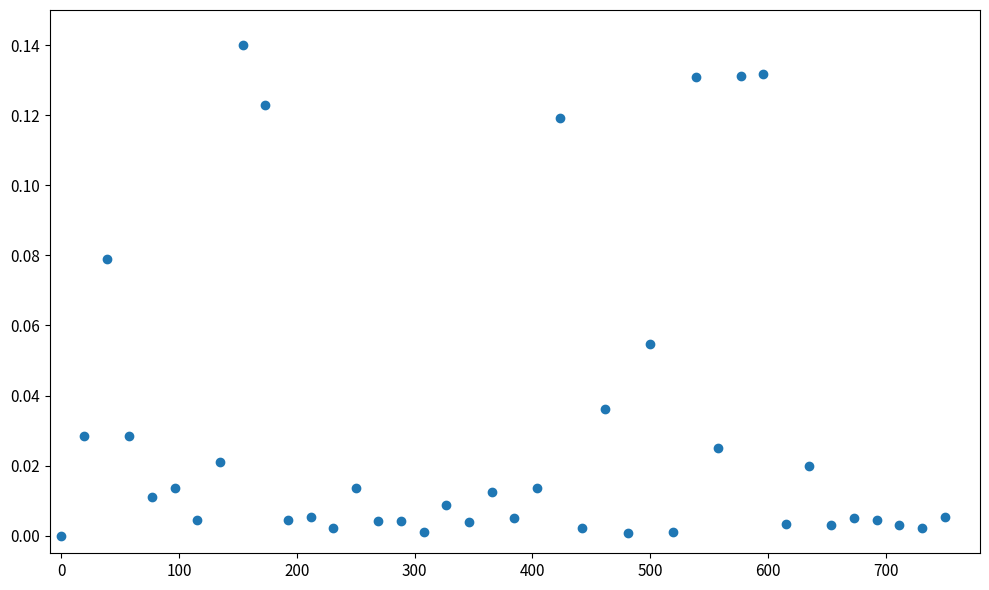

What is the range of X values (max minus min)?

750.0